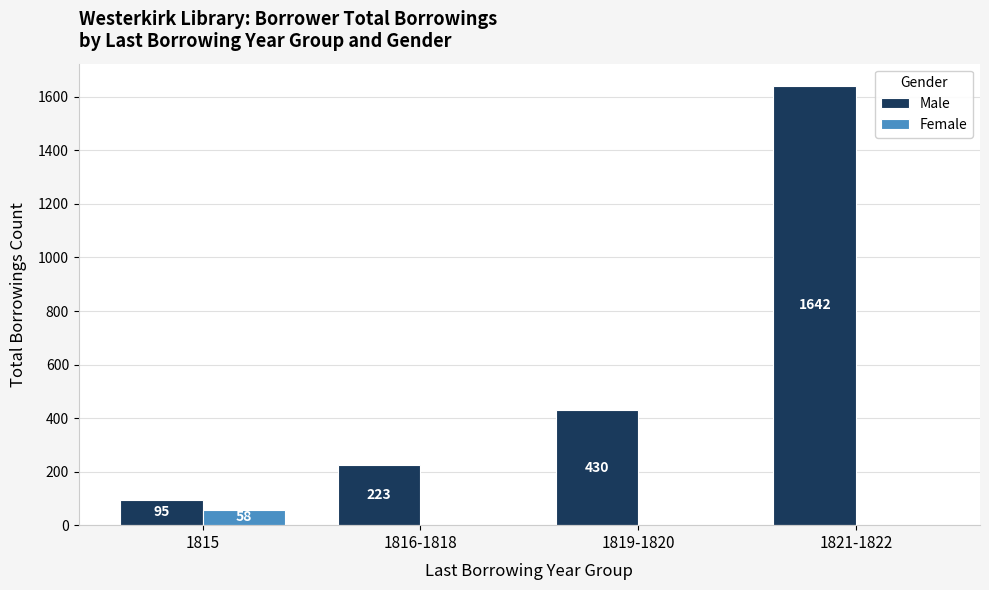

Which label corresponds to the largest value in the chart?

1821-1822